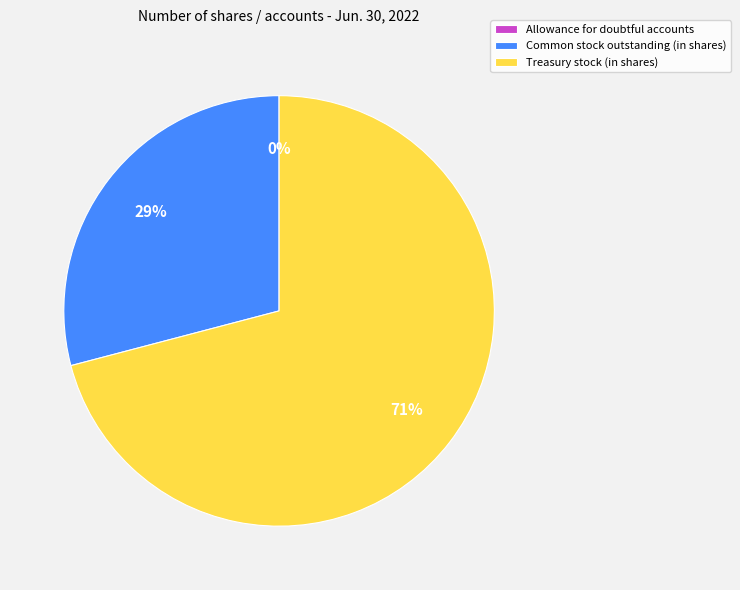

To the nearest percent, what portion does Treasury stock (in shares) represent?

71%